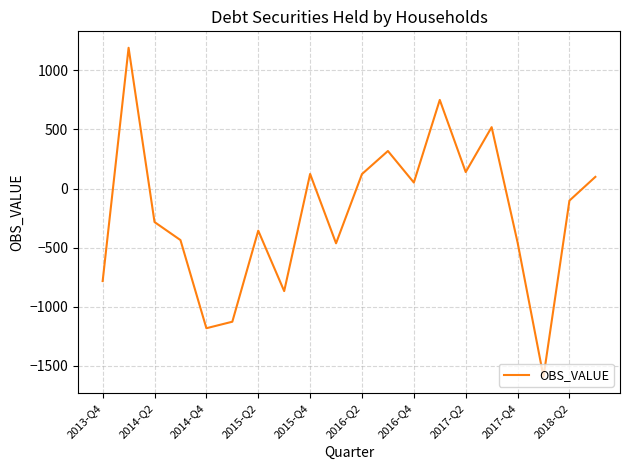

What is the difference between the maximum and minimum values?

2783.2